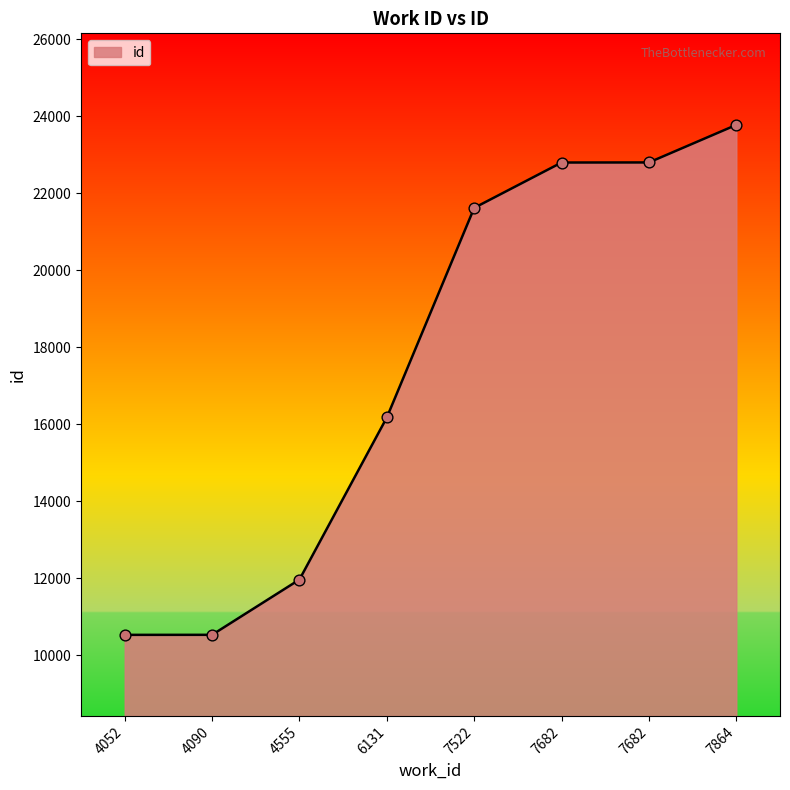

How many series are shown in this chart?

1